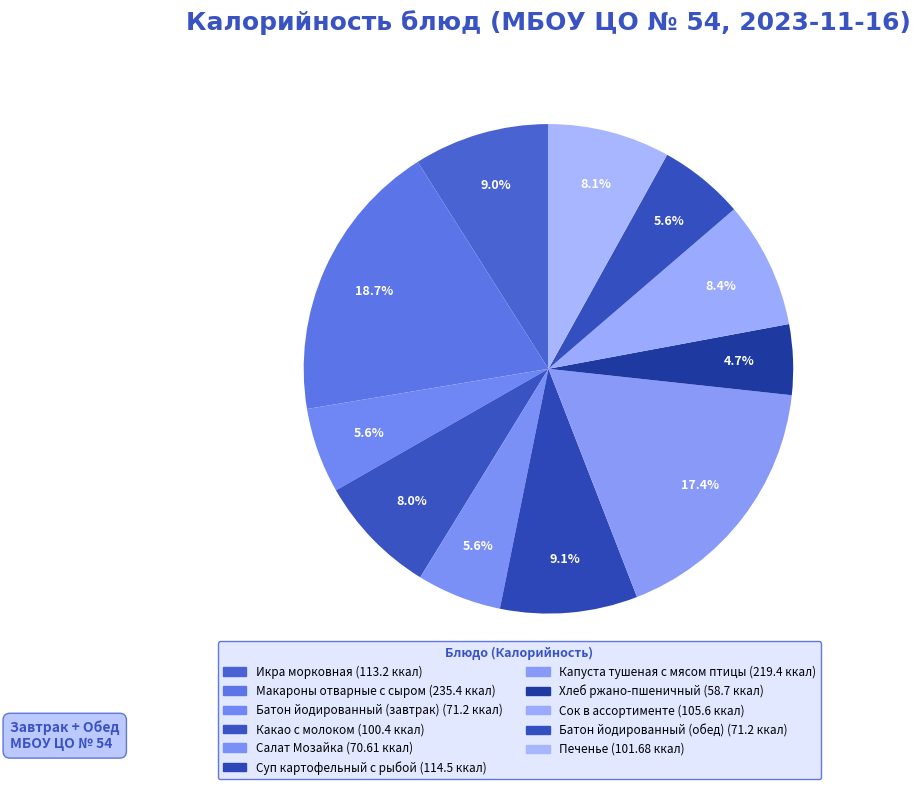

How many segments does this pie chart have?

11